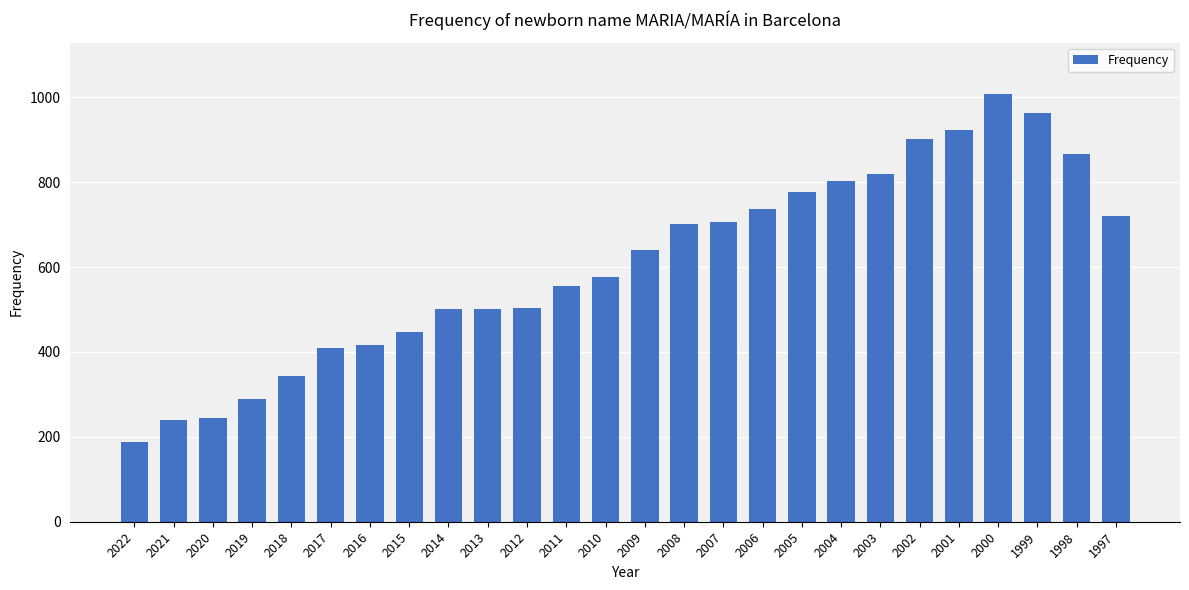

What is the smallest value displayed?

189